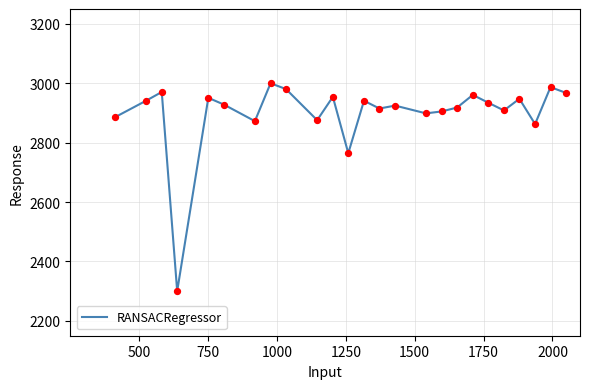

What is the greatest value displayed?

3000.0